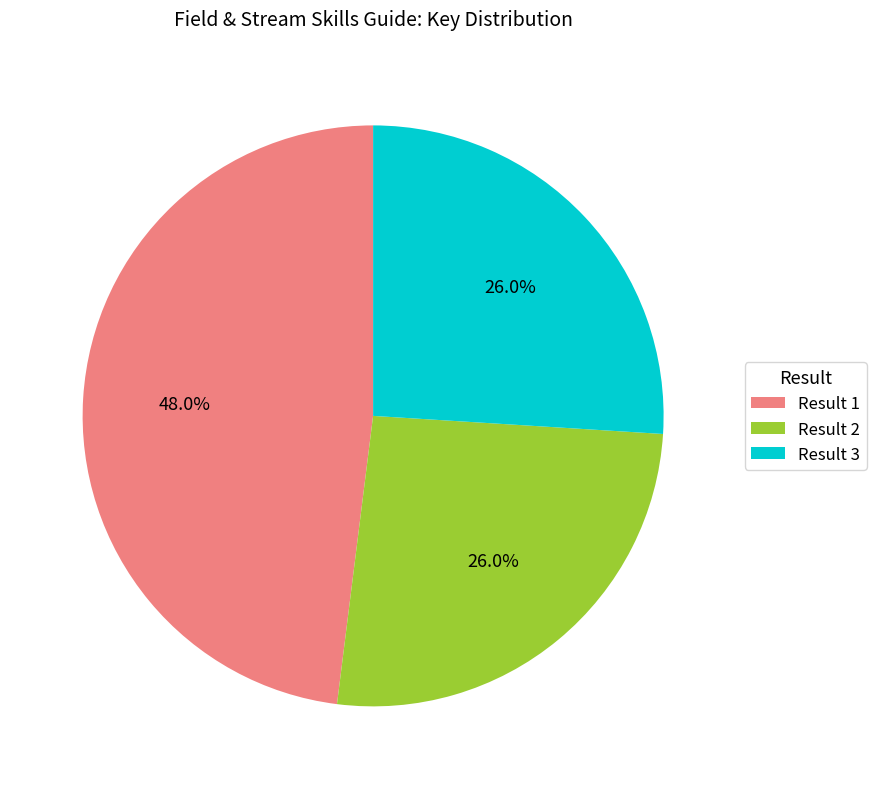

How many segments does this pie chart have?

3